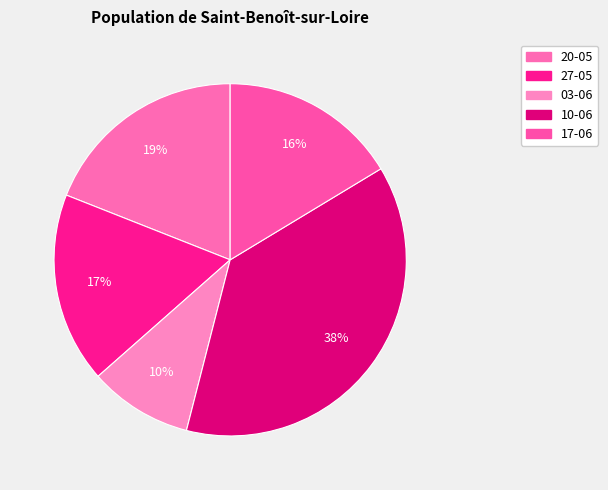

Count the number of slices in the pie.

5